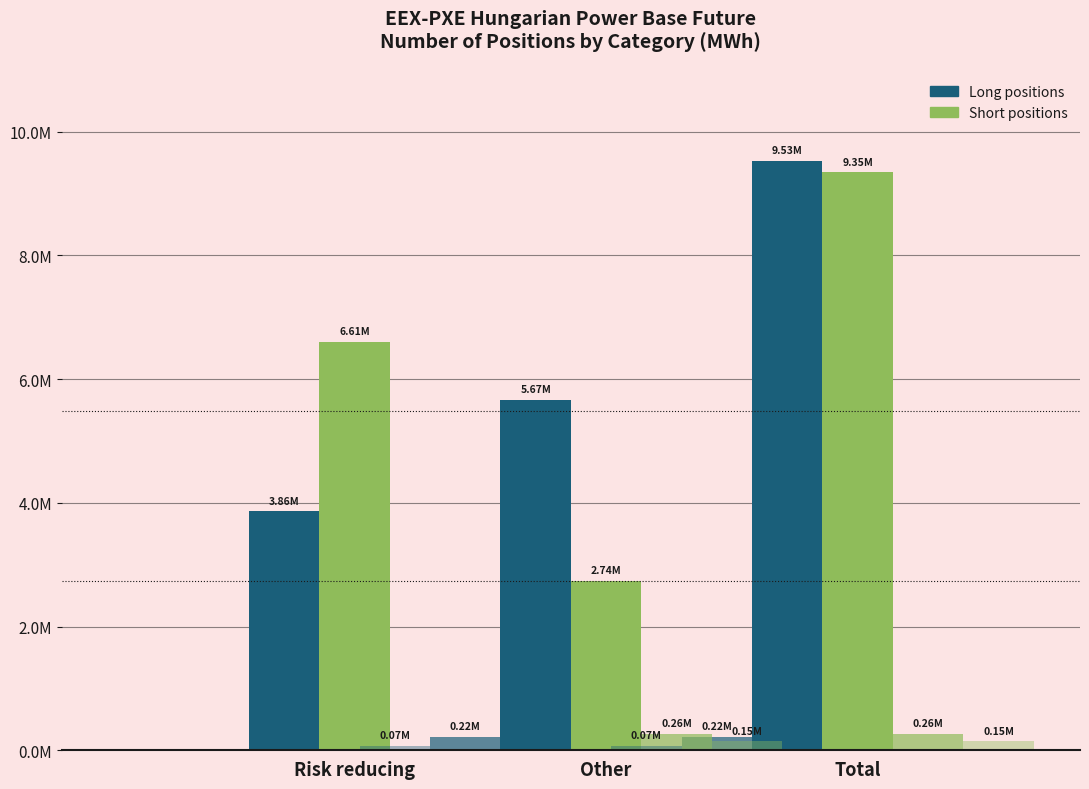

At how many categories does at least one series exceed 4310855?

3